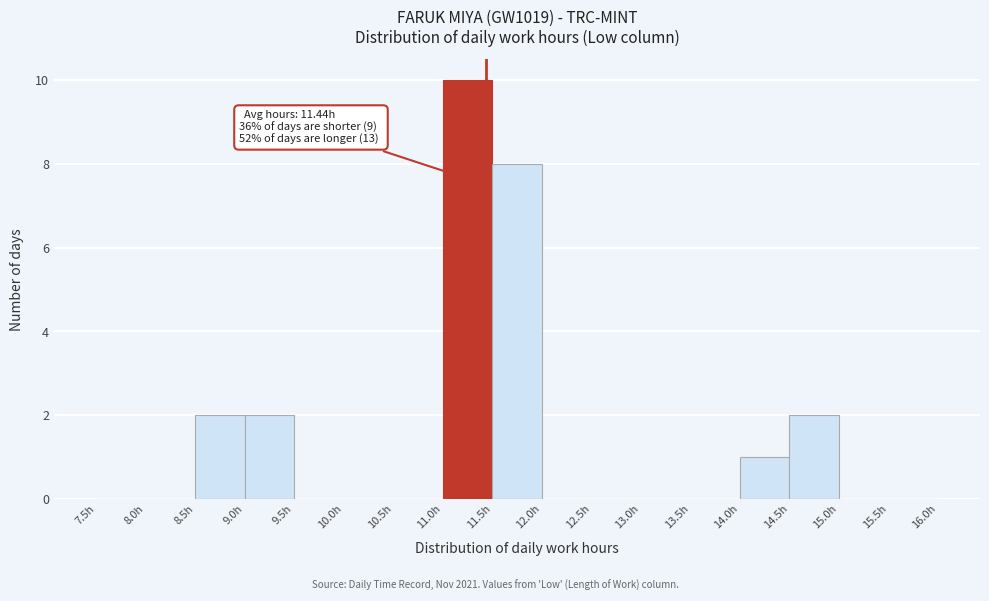

Which range on the x-axis has the tallest bar?

11.0 to 11.5